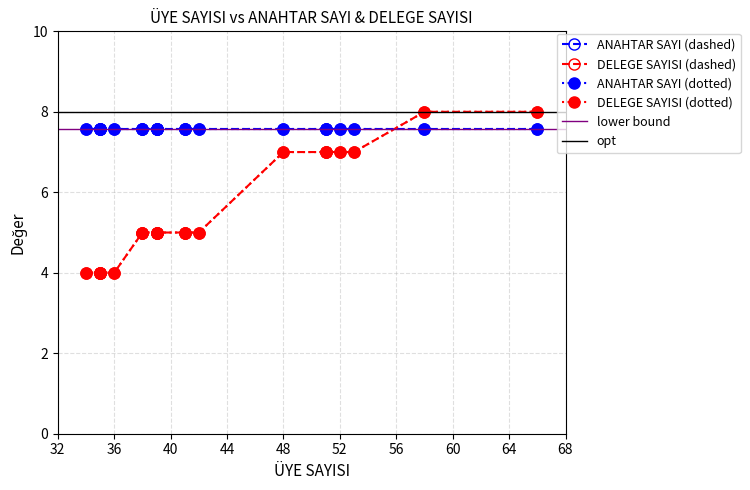

What is the value of the 16th point from the left?

4